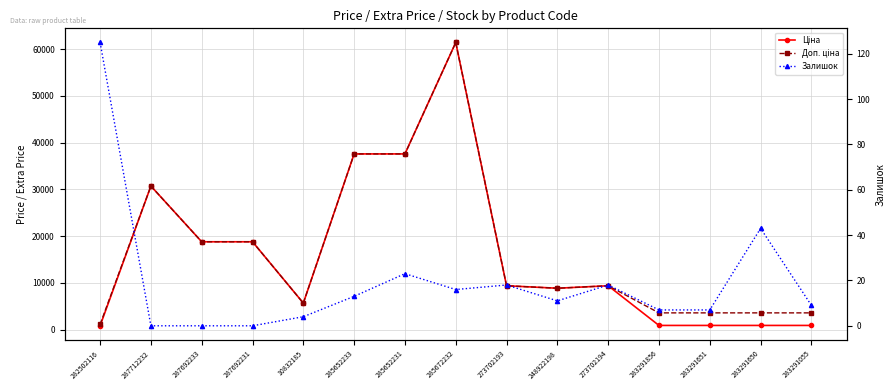

Is it true that Ціна equals 30717.1 at 287712232?

True